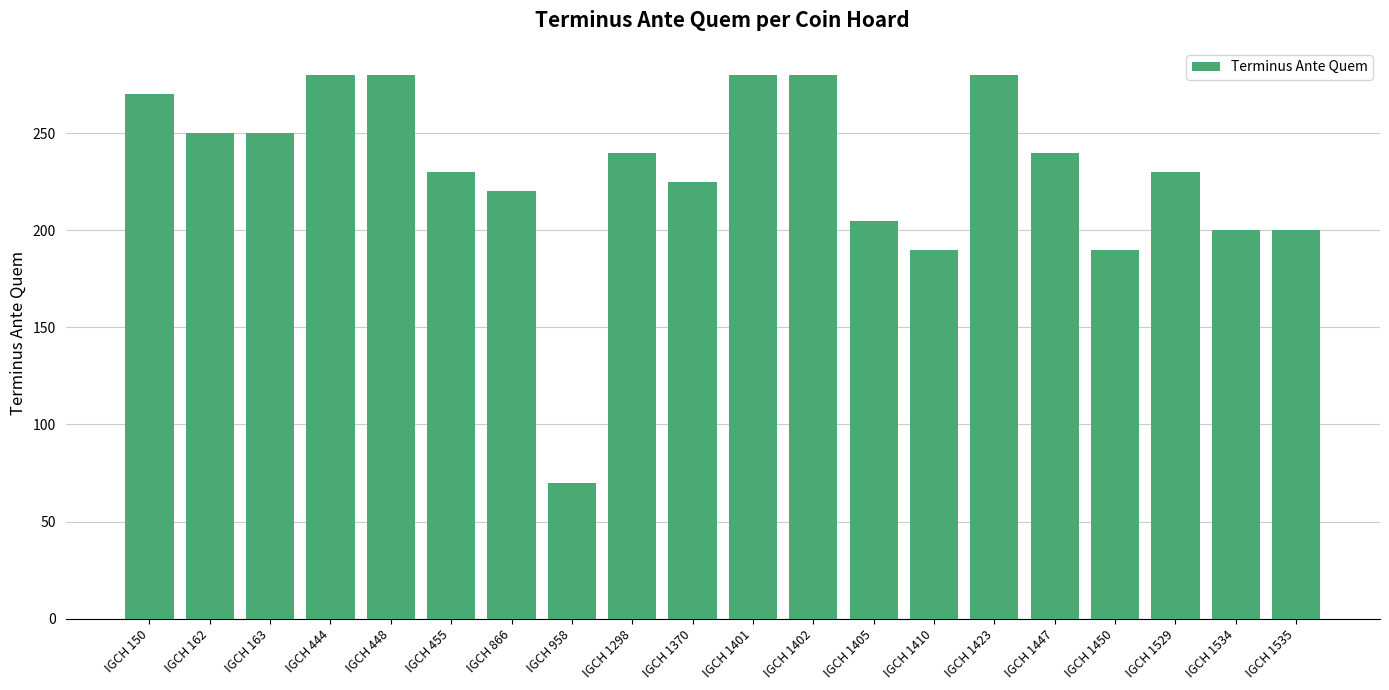

What is the value of the 3rd bar from the left?

250